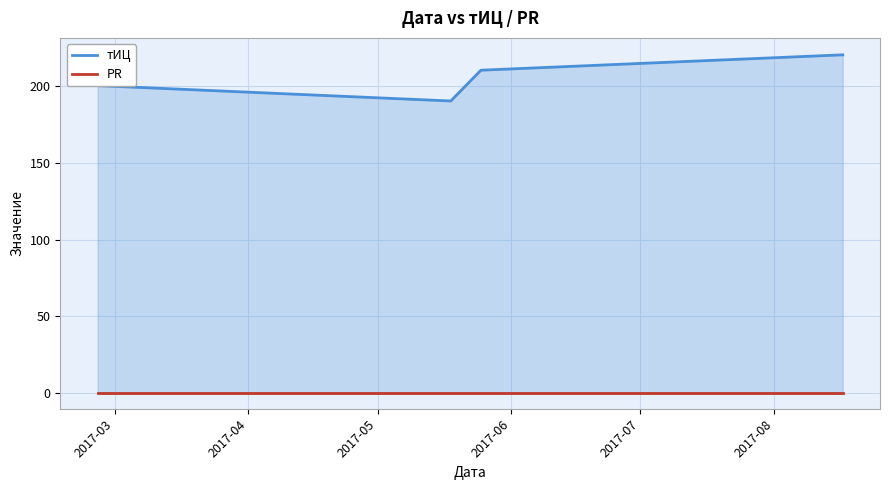

Which series has the largest total across all categories?

тИЦ